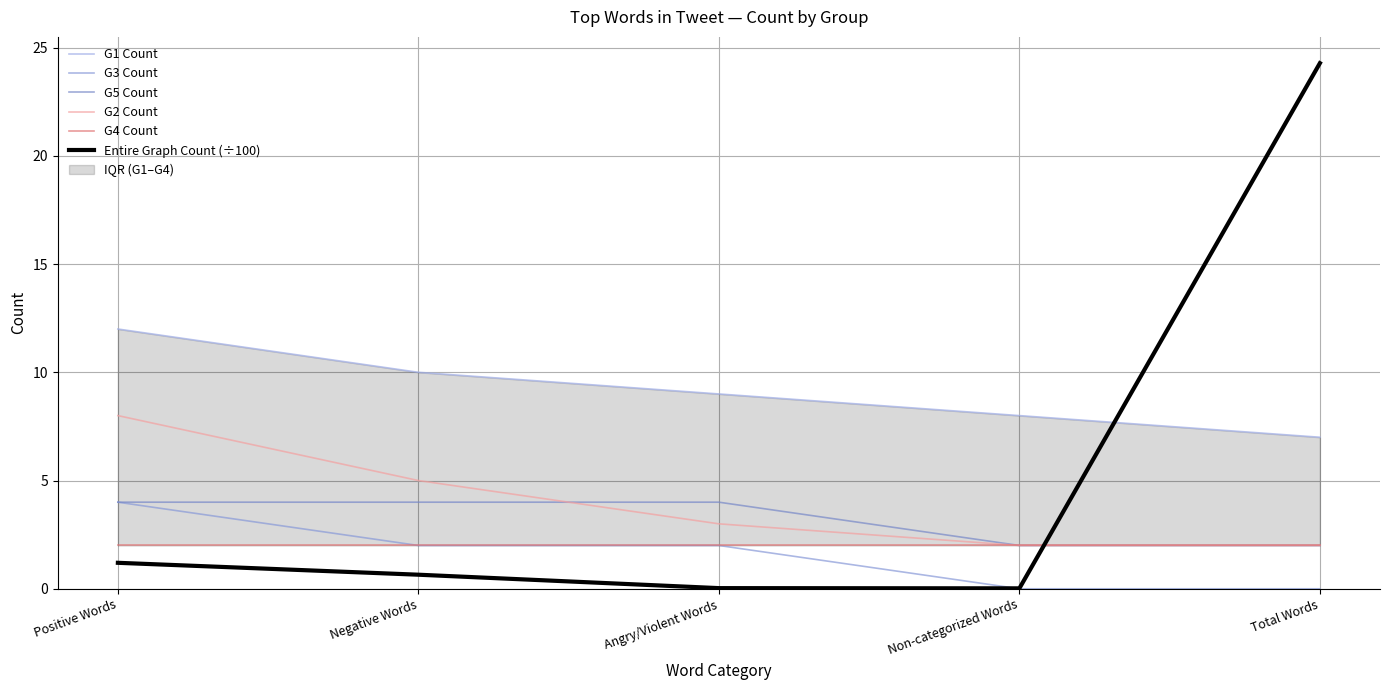

What is the value of the G5 Count point at the 1st from the left?

4.0